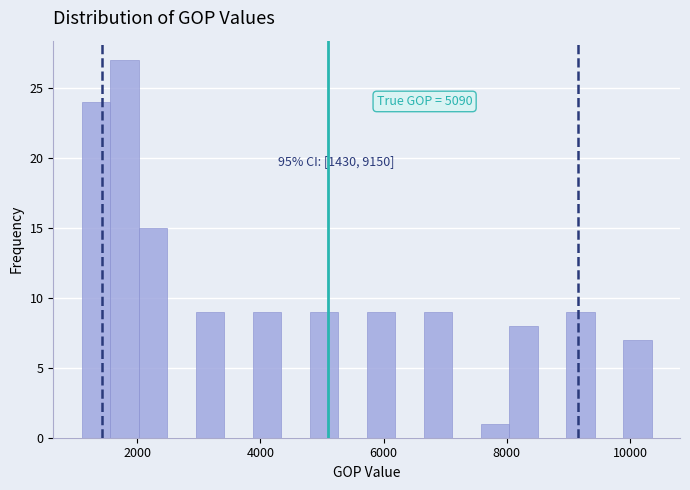

Around what value on the x-axis is the tallest bar? Give the approximate position of its centre, as read against the axis.

1800